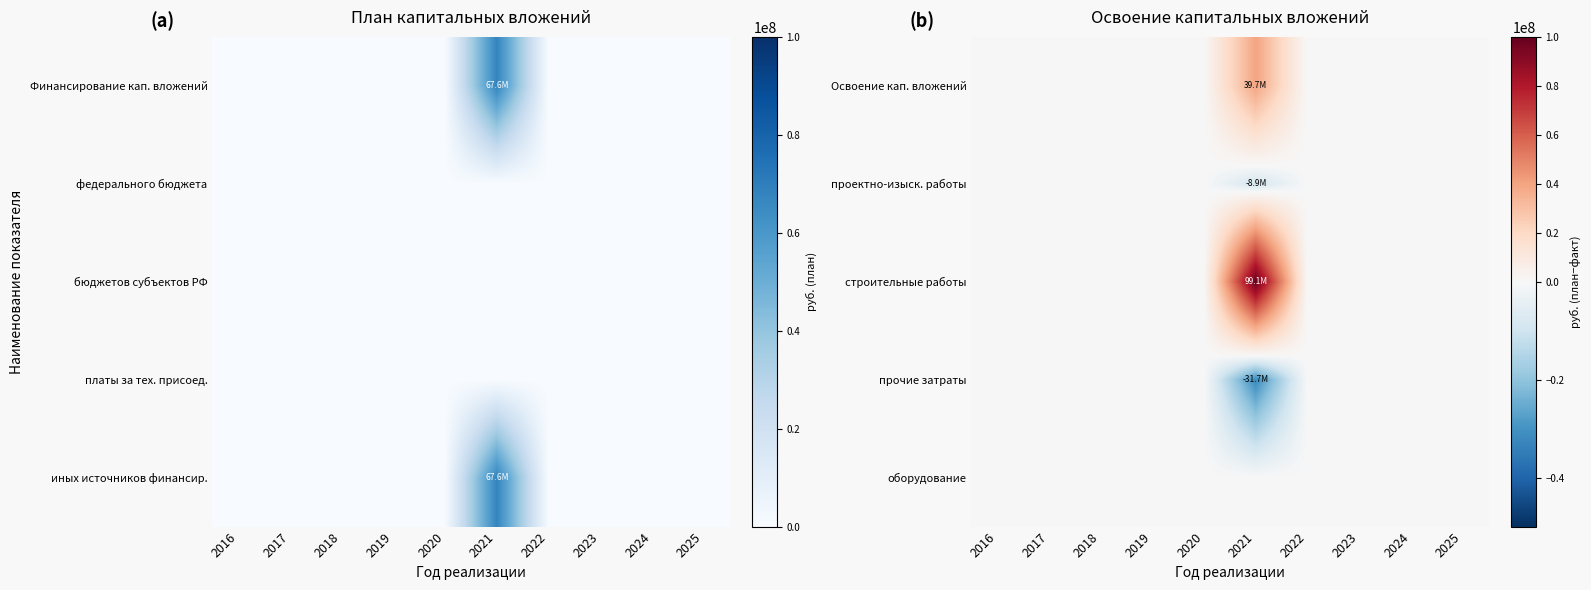

Is the value of оборудование at 2021 greater than the value of проектно-изыск. работы at 2017?

No